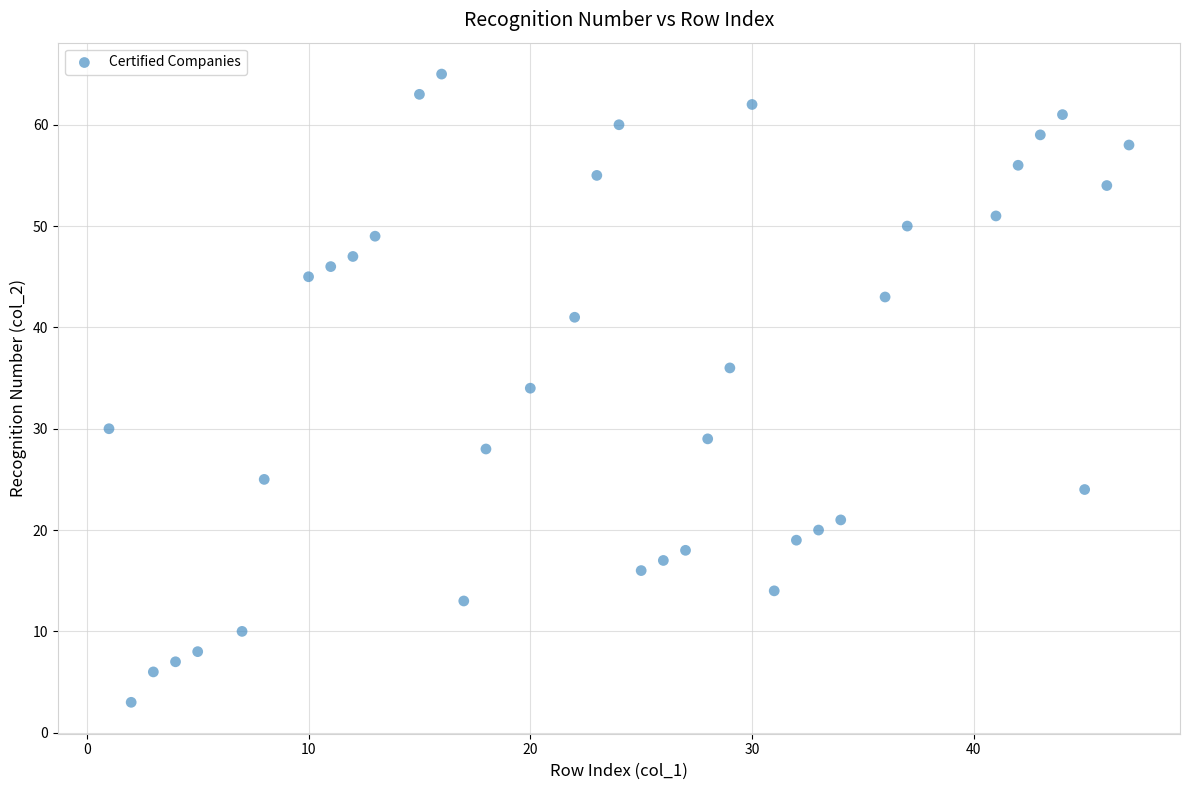

What is the range of X values (max minus min)?

46